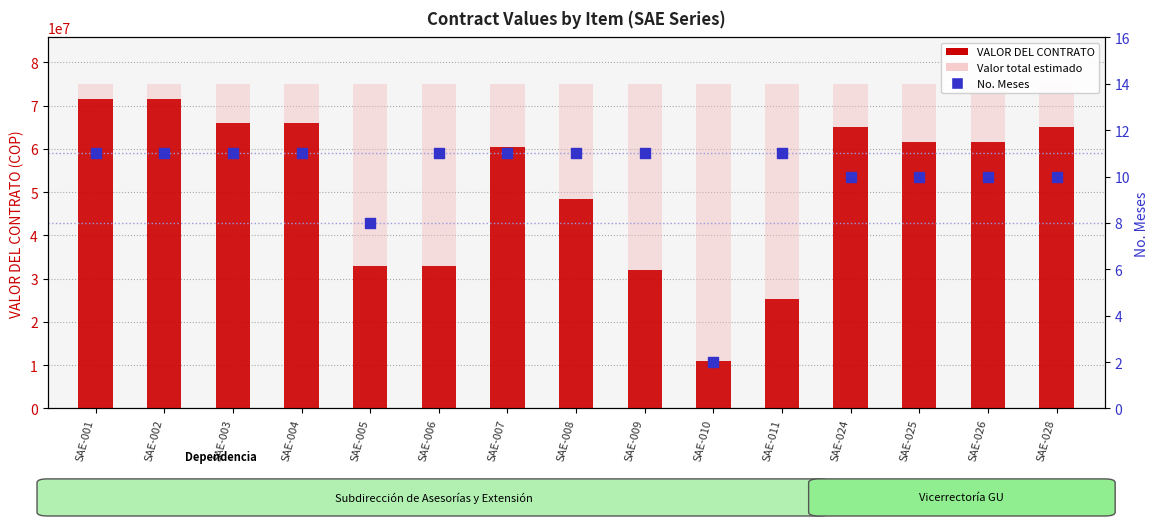

Which series has the widest spread of Y values?

VALOR DEL CONTRATO